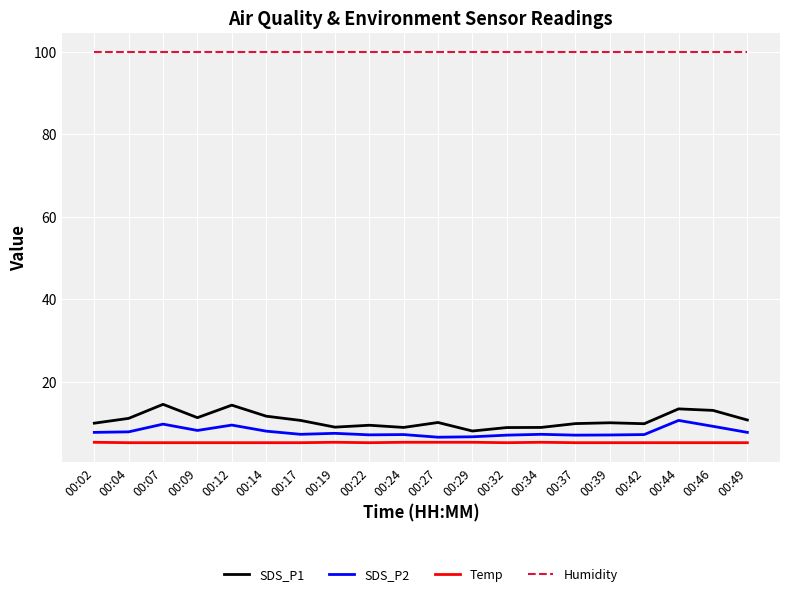

Is it true that SDS_P2 equals 7.7 at 00:49?

True